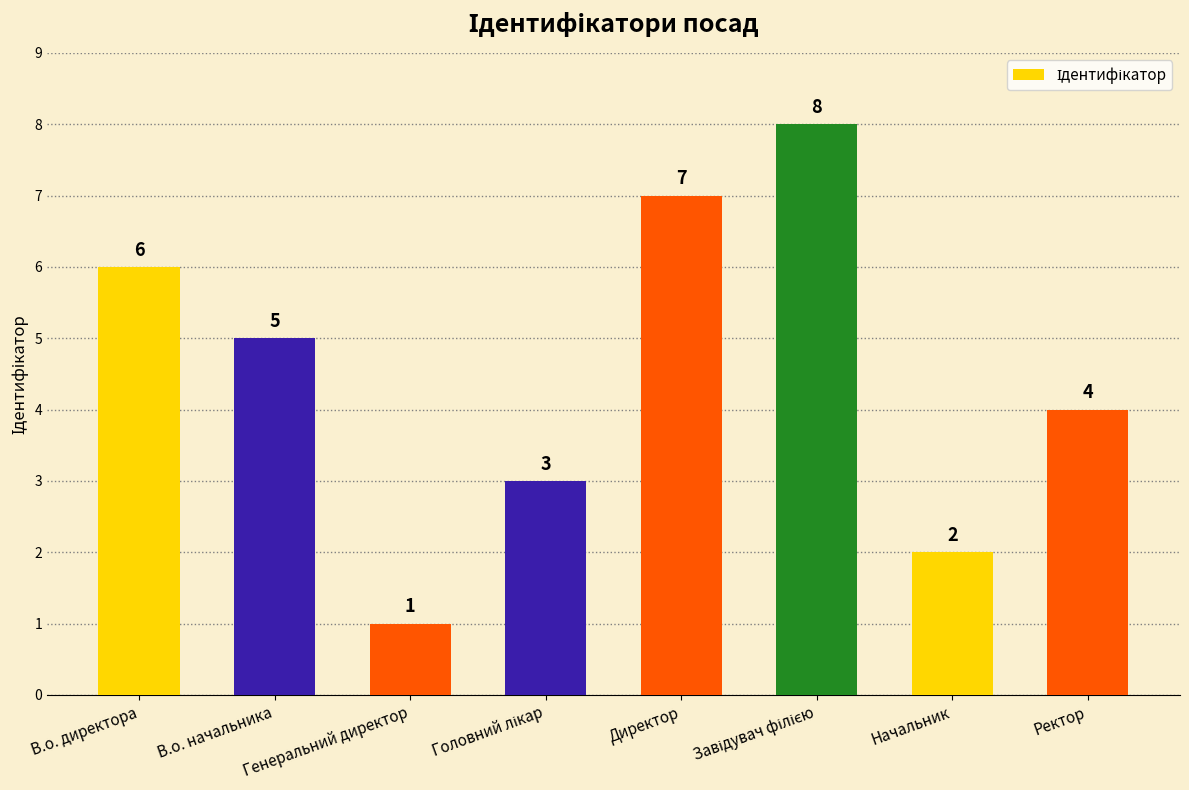

How many bars are there in total?

8